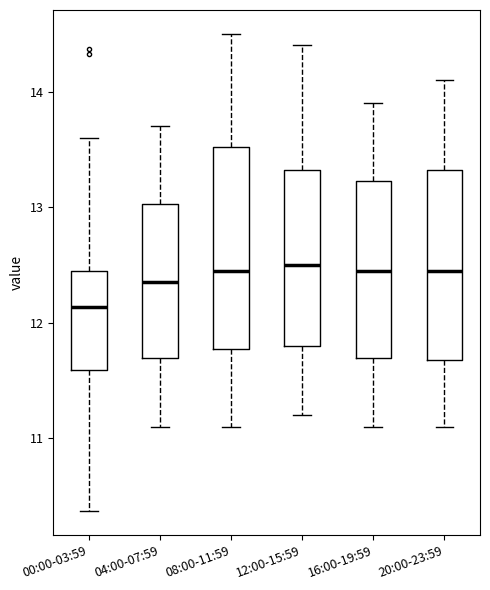

Reading left to right, read every box against the y-axis: the position of its median line, the range the box covers, and the ends of its whiskers. The values are not printed on the chart, so give them approximately, as read against the axis.

00:00-03:59: median 12.1, box 11.6 to 12.5, whiskers 10.4 to 13.6
04:00-07:59: median 12.4, box 11.7 to 13.0, whiskers 11.1 to 13.7
08:00-11:59: median 12.5, box 11.8 to 13.5, whiskers 11.1 to 14.5
12:00-15:59: median 12.5, box 11.8 to 13.3, whiskers 11.2 to 14.4
16:00-19:59: median 12.5, box 11.7 to 13.2, whiskers 11.1 to 13.9
20:00-23:59: median 12.5, box 11.7 to 13.3, whiskers 11.1 to 14.1